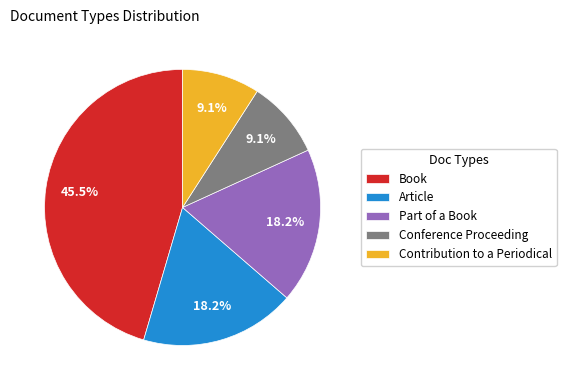

Which slice is the largest?

Book